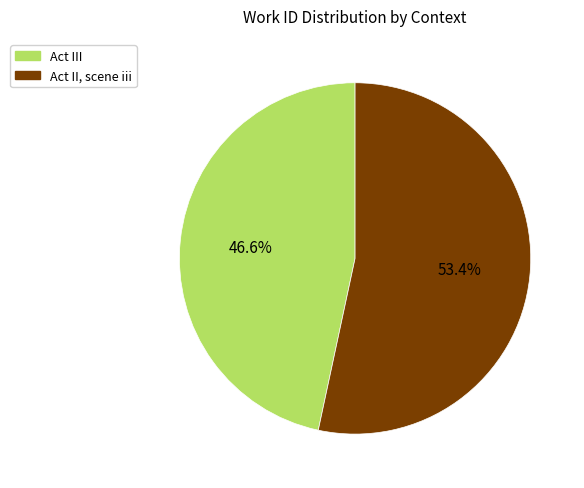

What percentage is the Act II, scene iii slice, to the nearest percent?

53%